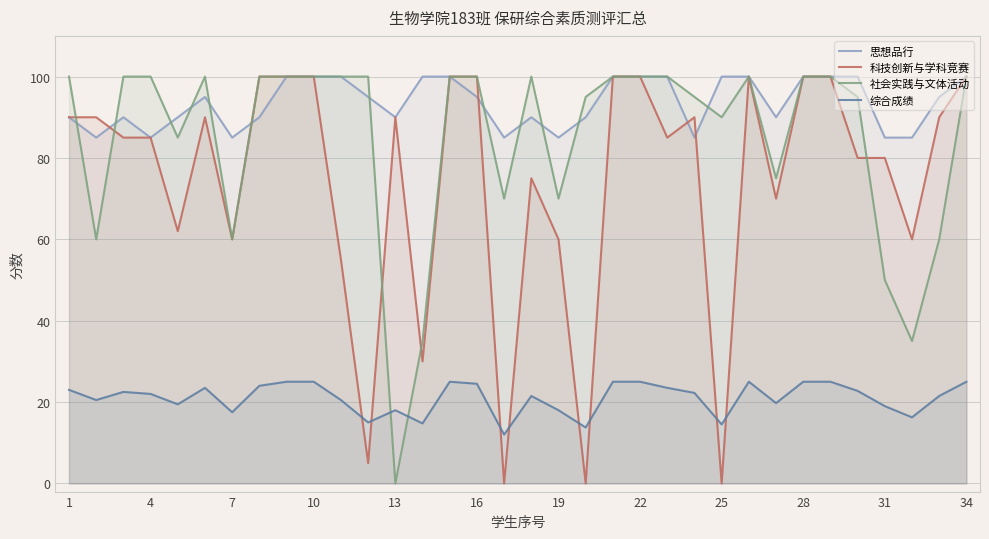

What are all the series names shown in the legend?

思想品行, 科技创新与学科竞赛, 社会实践与文体活动, 综合成绩